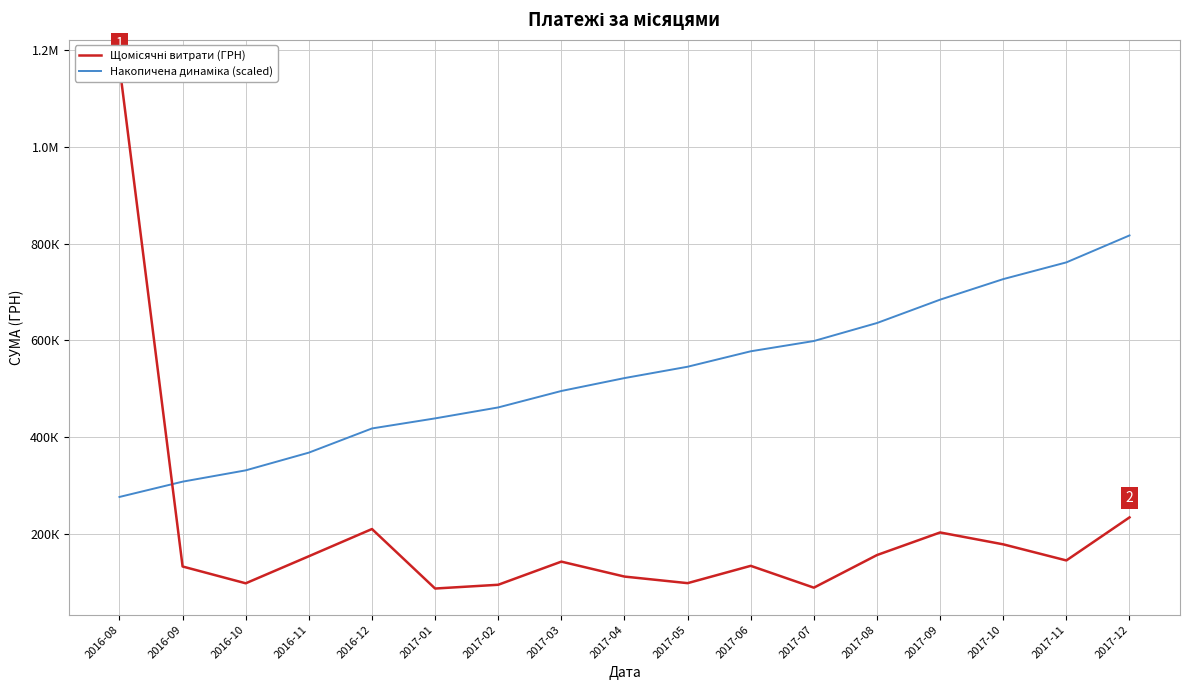

True or false: Накопичена динаміка (scaled) has a value of 636029.0 at 2017-08.

True